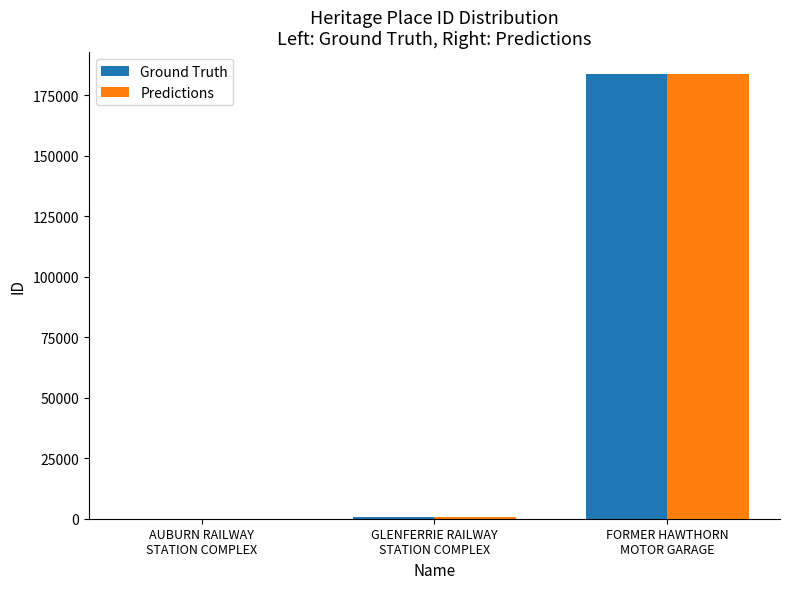

Where is Ground Truth nearest to the value 91795?

GLENFERRIE RAILWAY
STATION COMPLEX